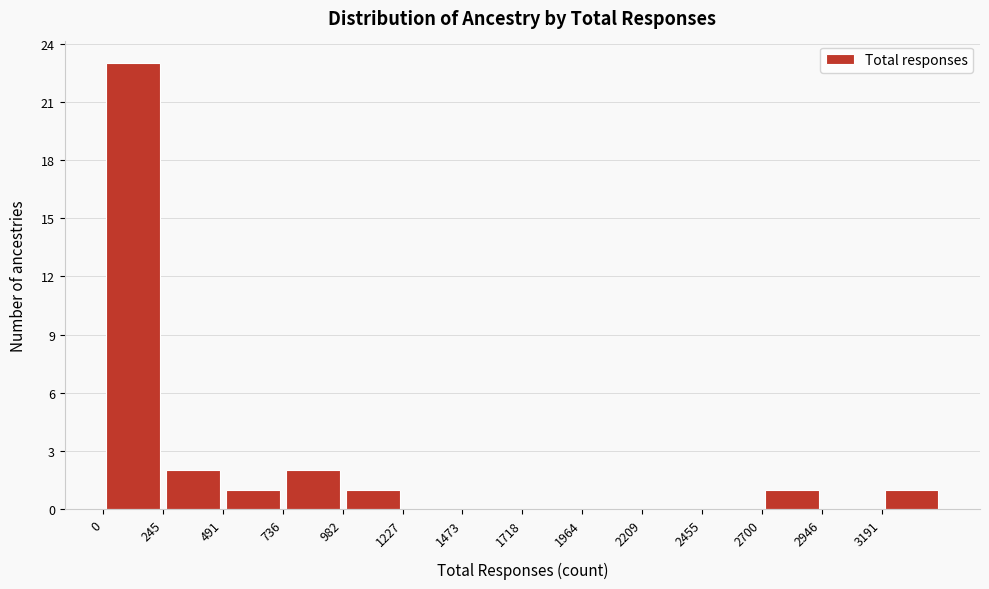

How tall is the bar that spans 1000 to 1250 on the x-axis? Neither the bar edges nor the heights are printed on the chart, so give them approximately, as read against the axes.

1